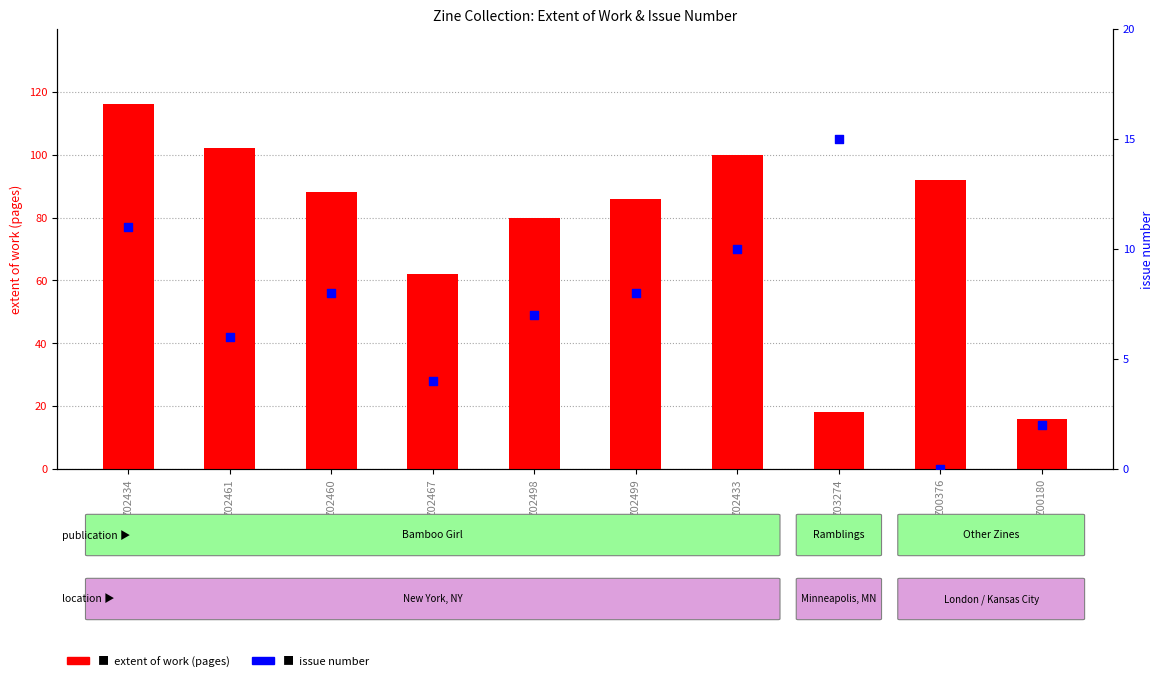

Is the value of extent of work at Z02499 greater than the value of issue number at Z02460?

Yes